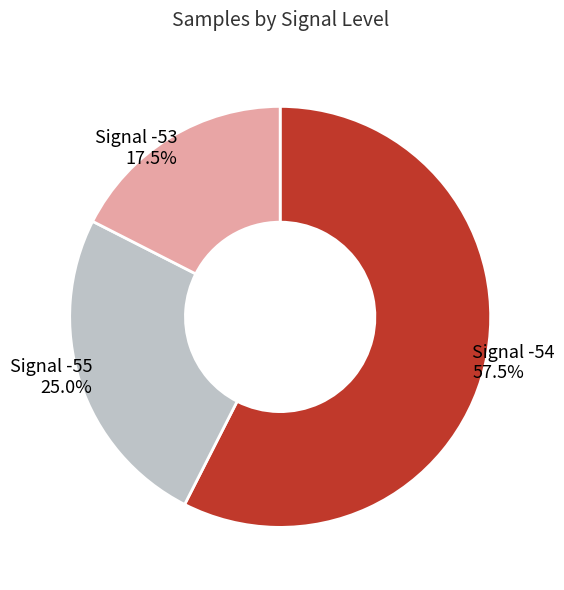

Does any single category account for the majority?

Yes